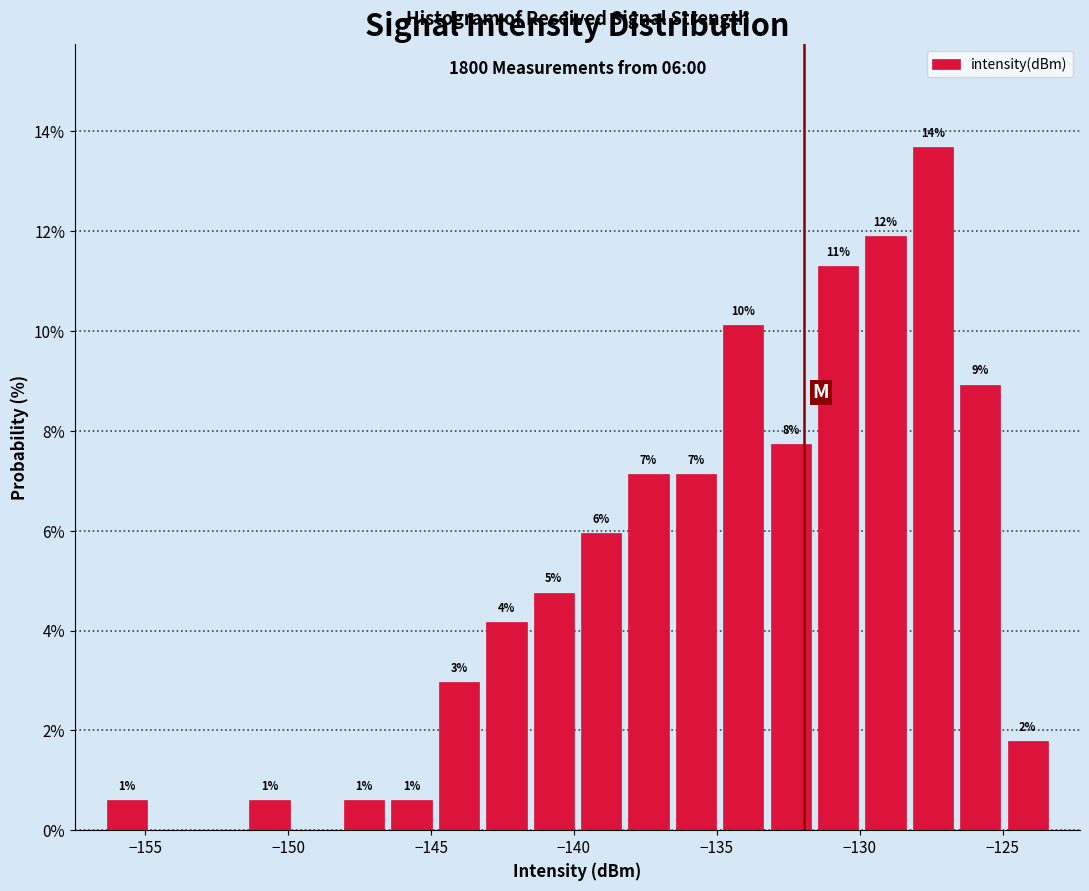

Read against the x-axis, roughly where is the centre of the tallest bar?

-127.5